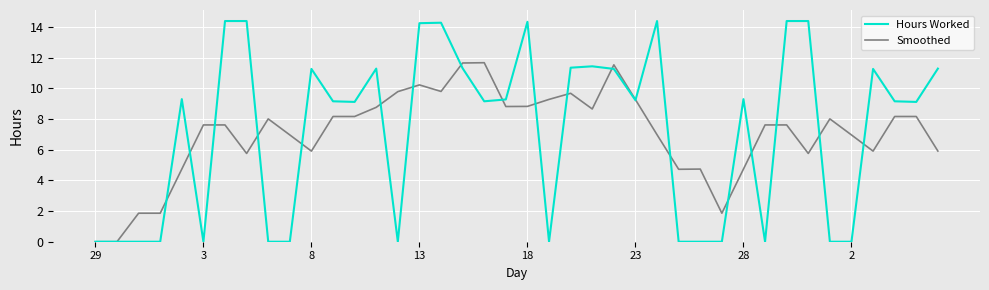

What is the highest value of the Hours Worked series?

14.4